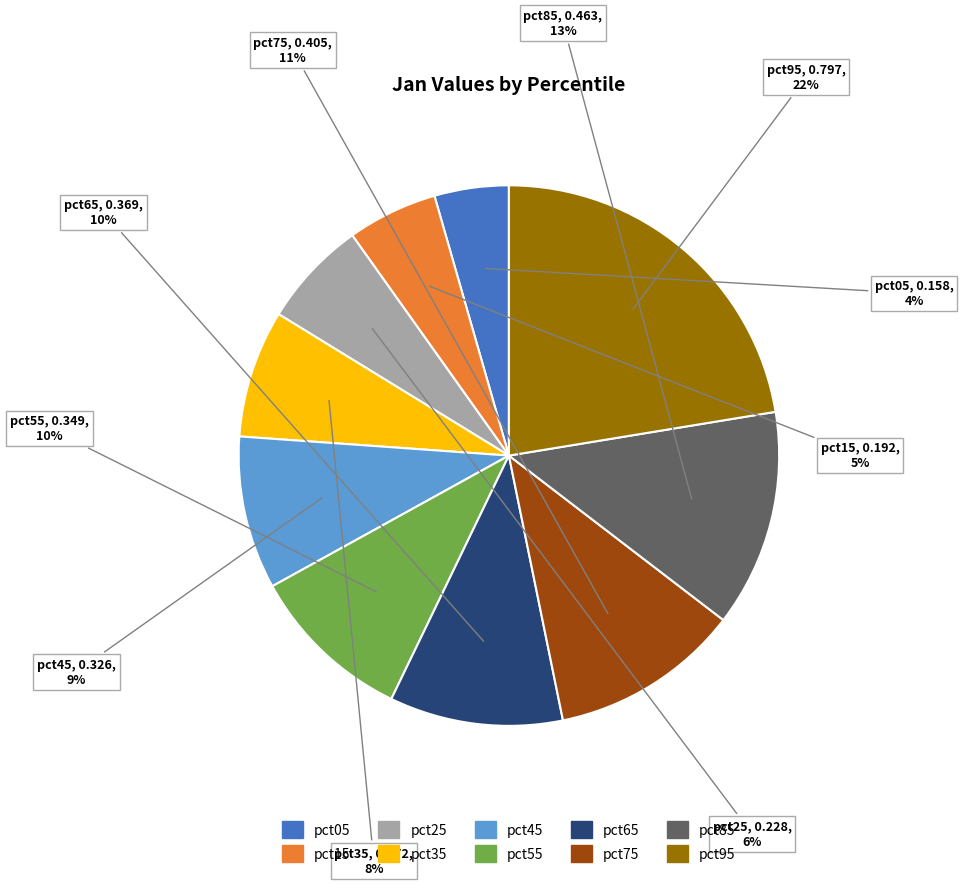

Which category has the smallest portion of the pie?

pct05